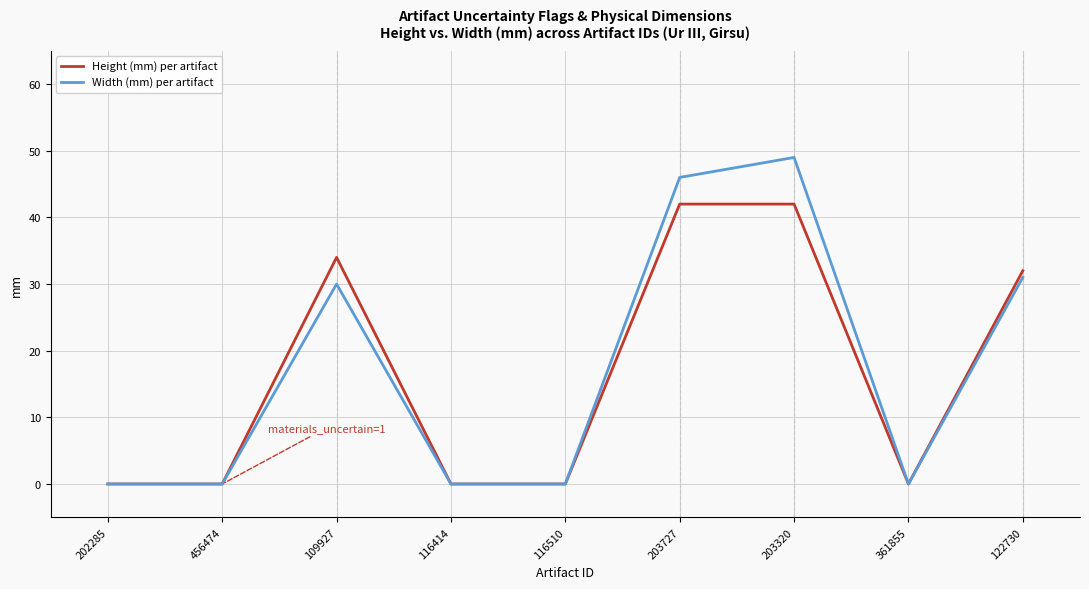

What is the difference between the maximum and minimum values in the Width (mm) per artifact series?

49